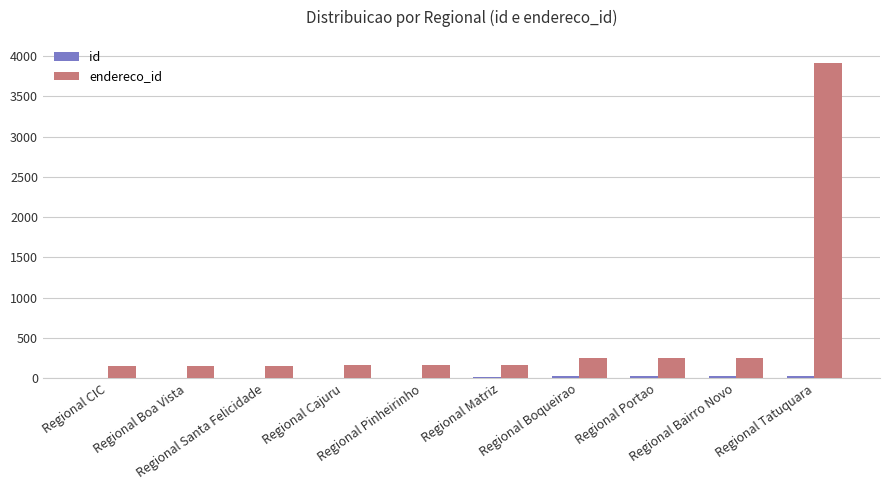

What is the greatest value displayed?

3918